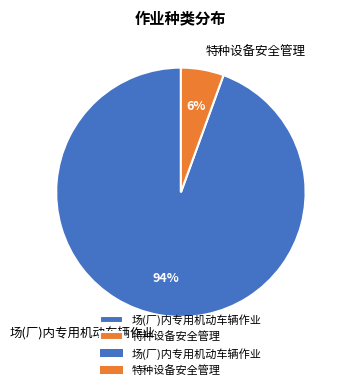

The 特种设备安全管理 slice represents 12% of the pie. True or false?

False